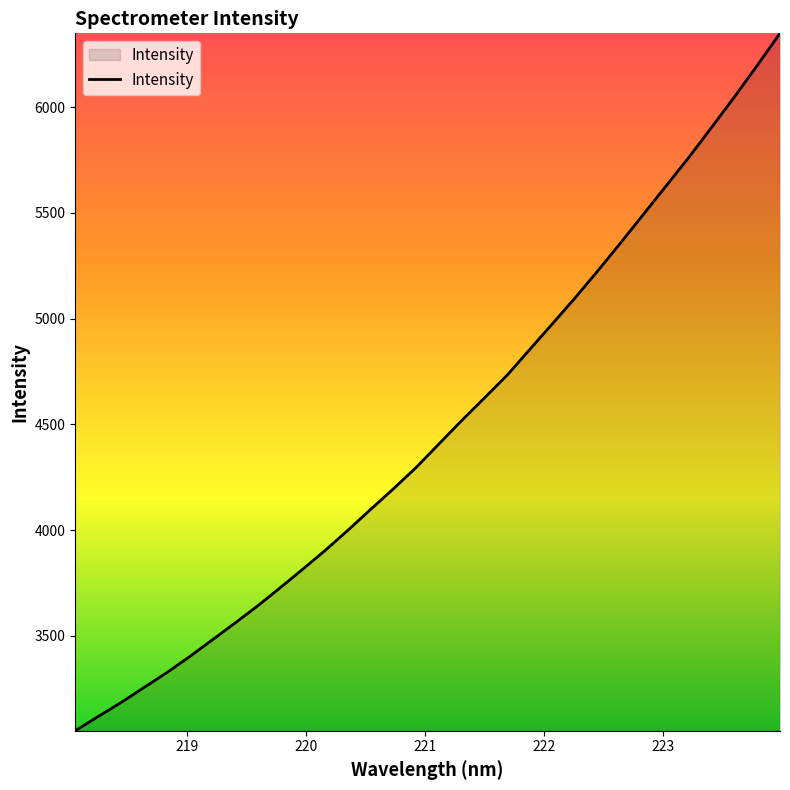

What is the greatest value displayed?

6348.3